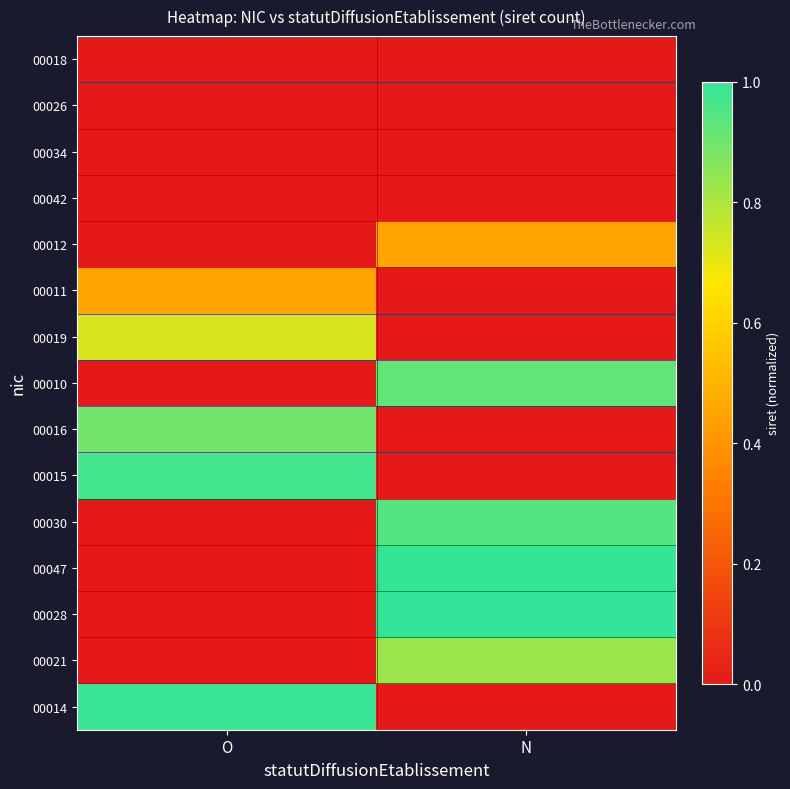

At which category is the sum across all series the highest?

N